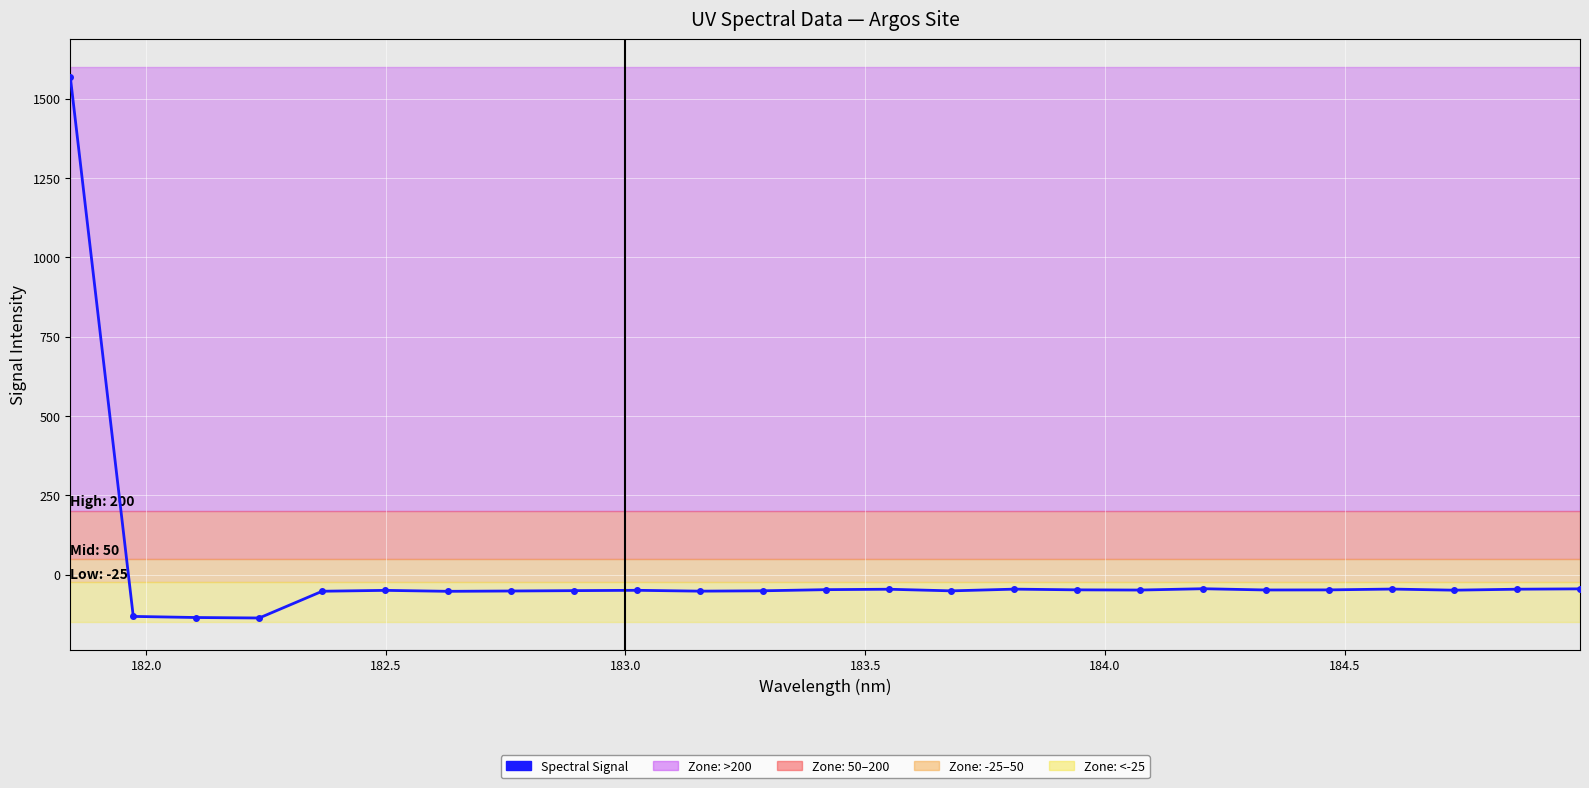

What is the difference between the maximum and minimum values?

1706.1